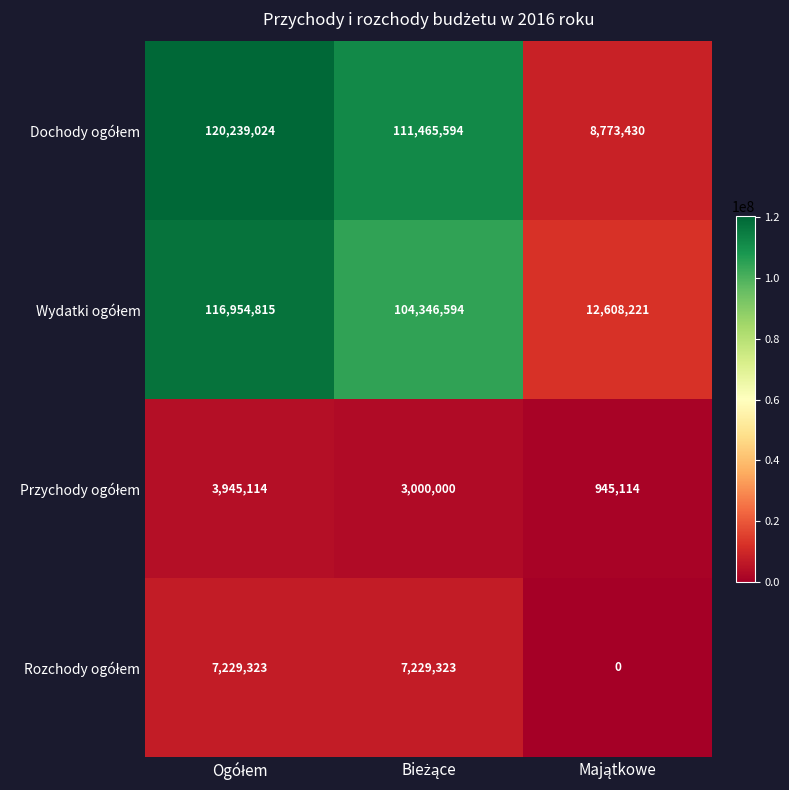

What is the maximum value shown in the chart?

120239024